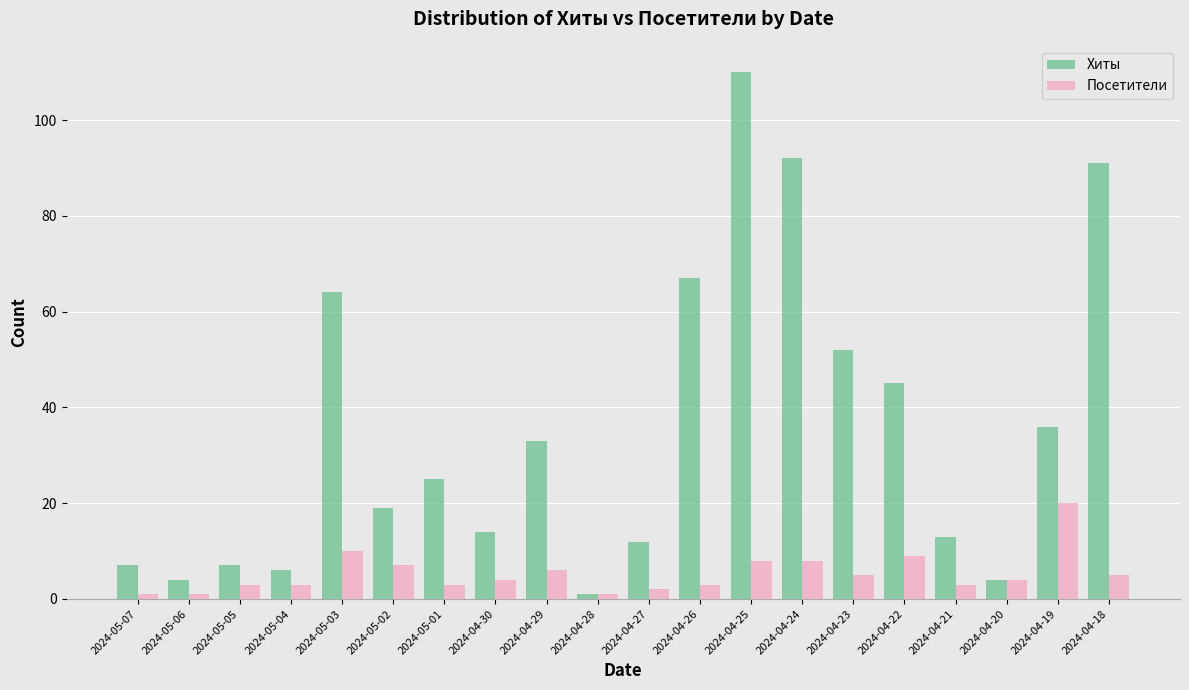

How many series are shown in this chart?

2